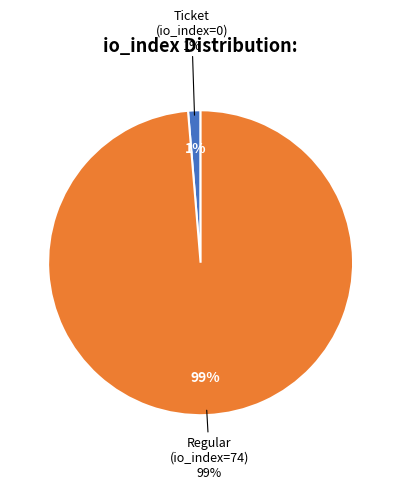

Which category has the smallest portion of the pie?

Ticket (io_index=0)